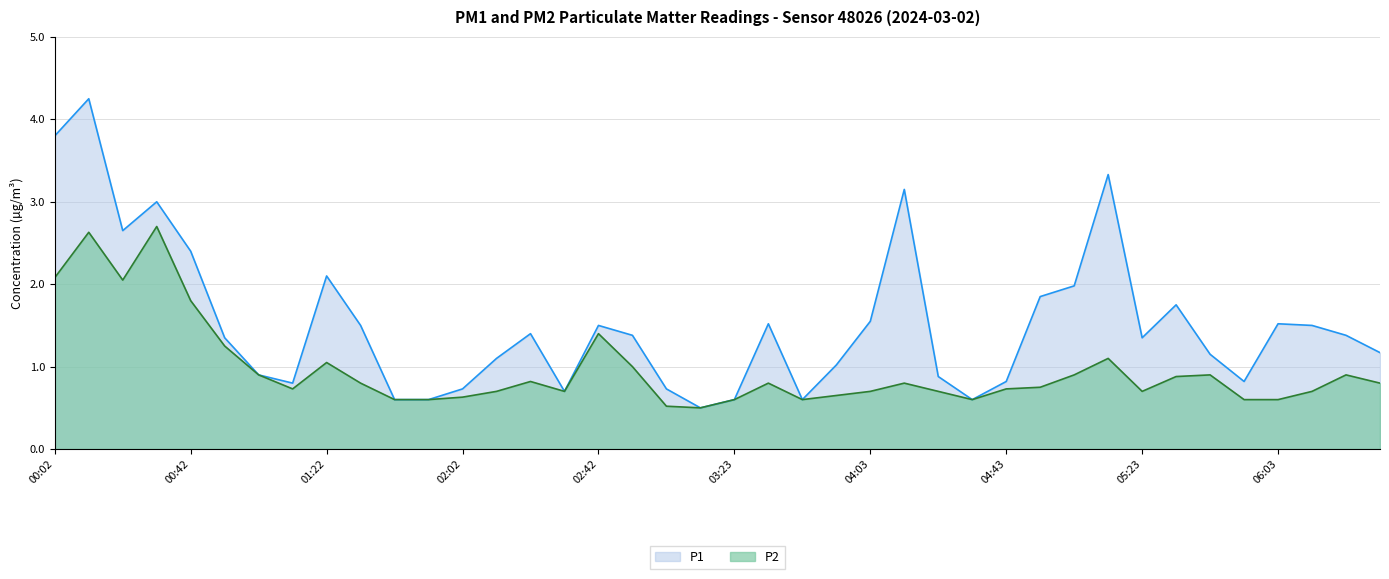

At which label does P2 reach its peak?

00:32